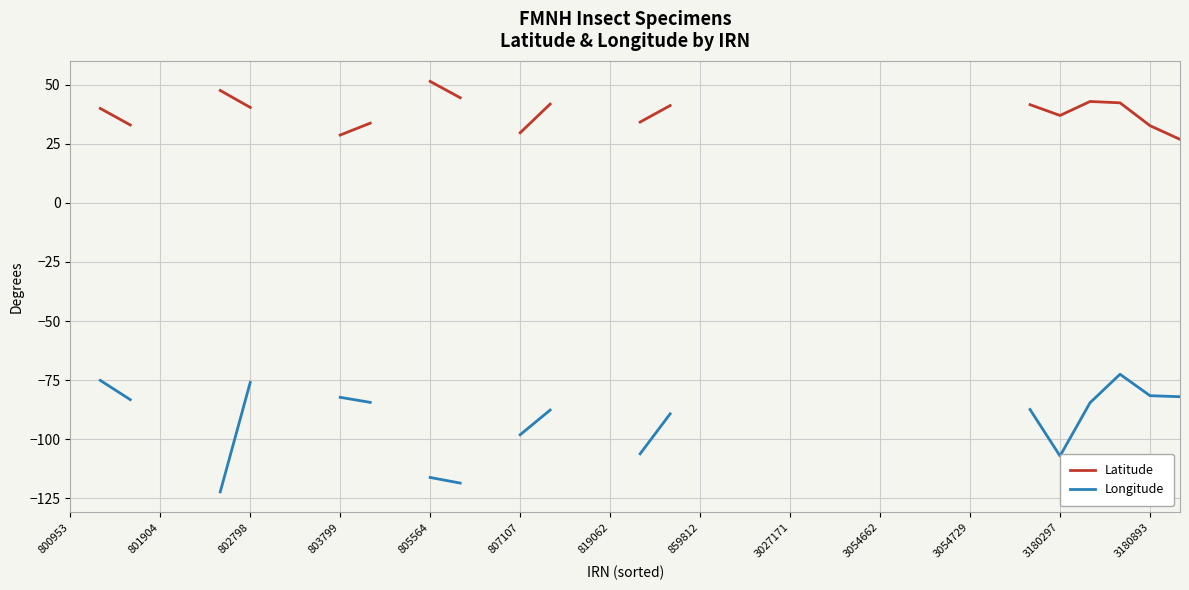

What is the approximate value of Longitude at 3180893?

-81.6